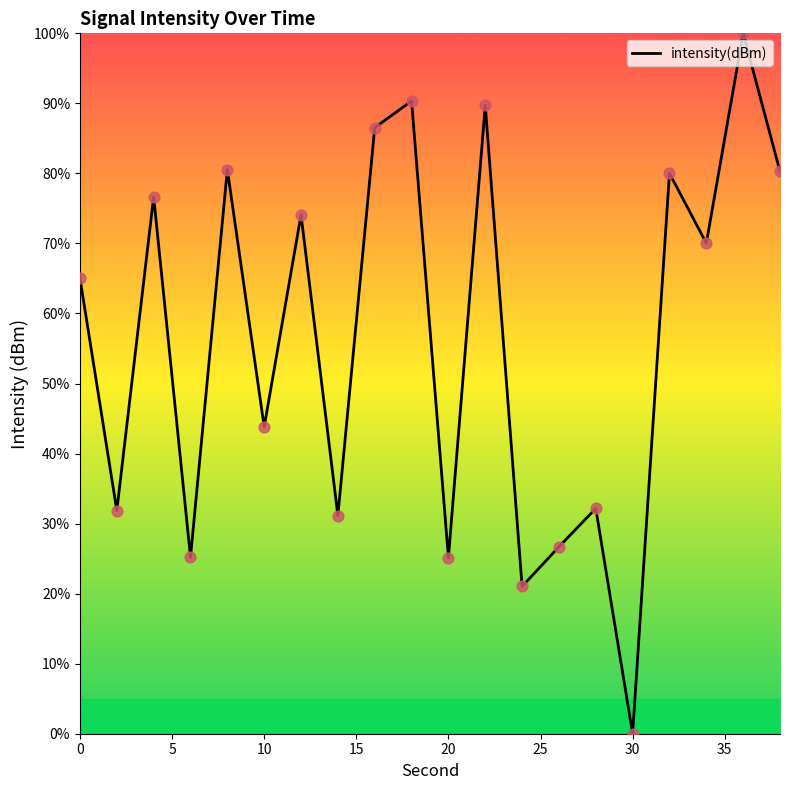

What is the maximum value shown in the chart?

100.0